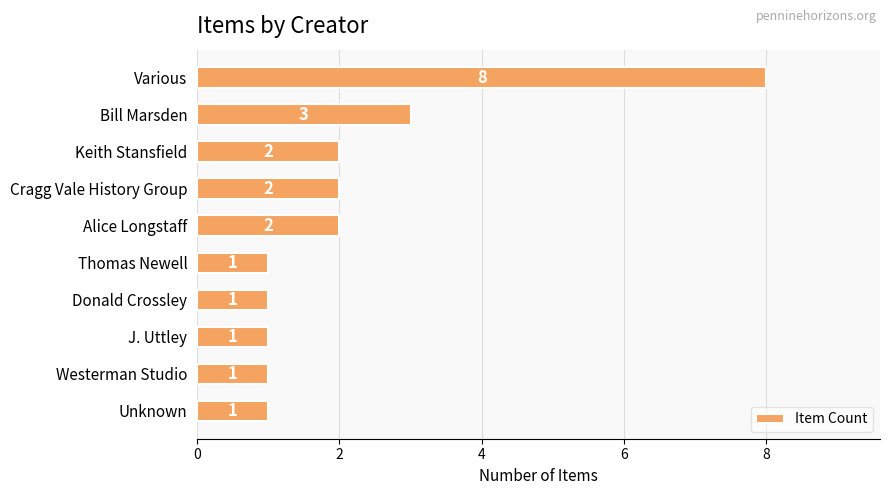

Which has a higher value, Thomas Newell or Various?

Various